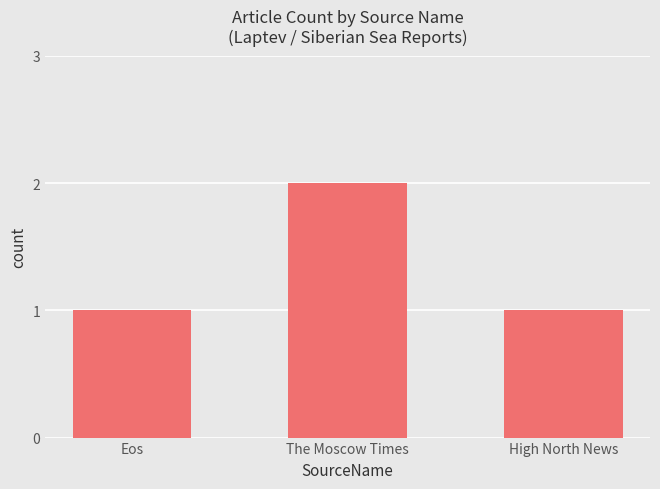

What is the average value?

1